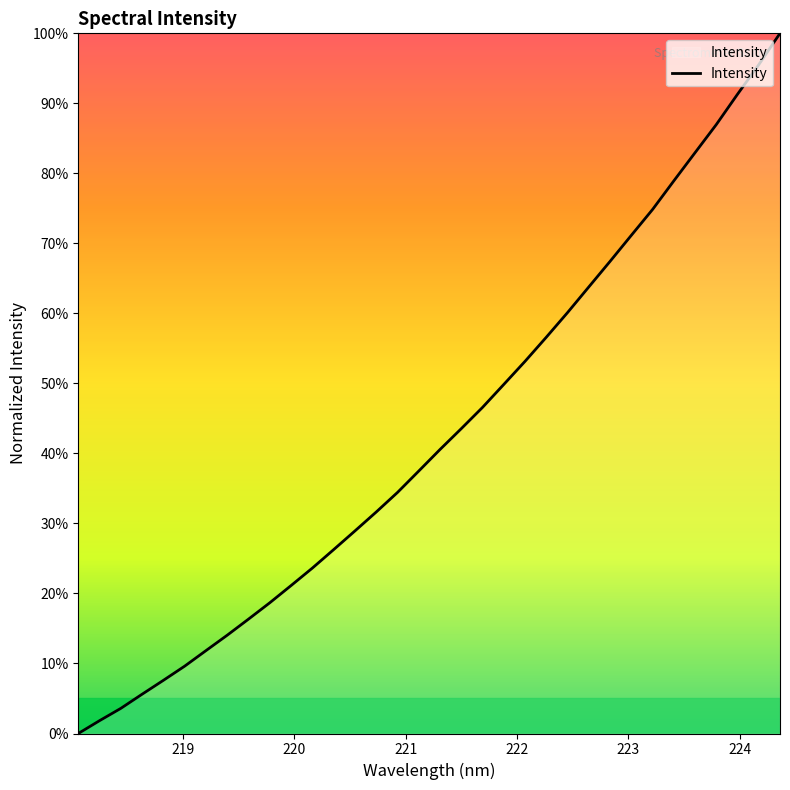

Reading right to left, list all the values displayed in this chart.

100.0	95.5	91.3	87.0	83.0	78.9	74.8	71.1	67.4	63.8	60.1	56.6	53.2	49.9	46.6	43.5	40.6	37.5	34.4	31.6	28.9	26.3	23.6	21.1	18.7	16.3	14.0	11.8	9.6	7.6	5.6	3.6	1.8	0.0